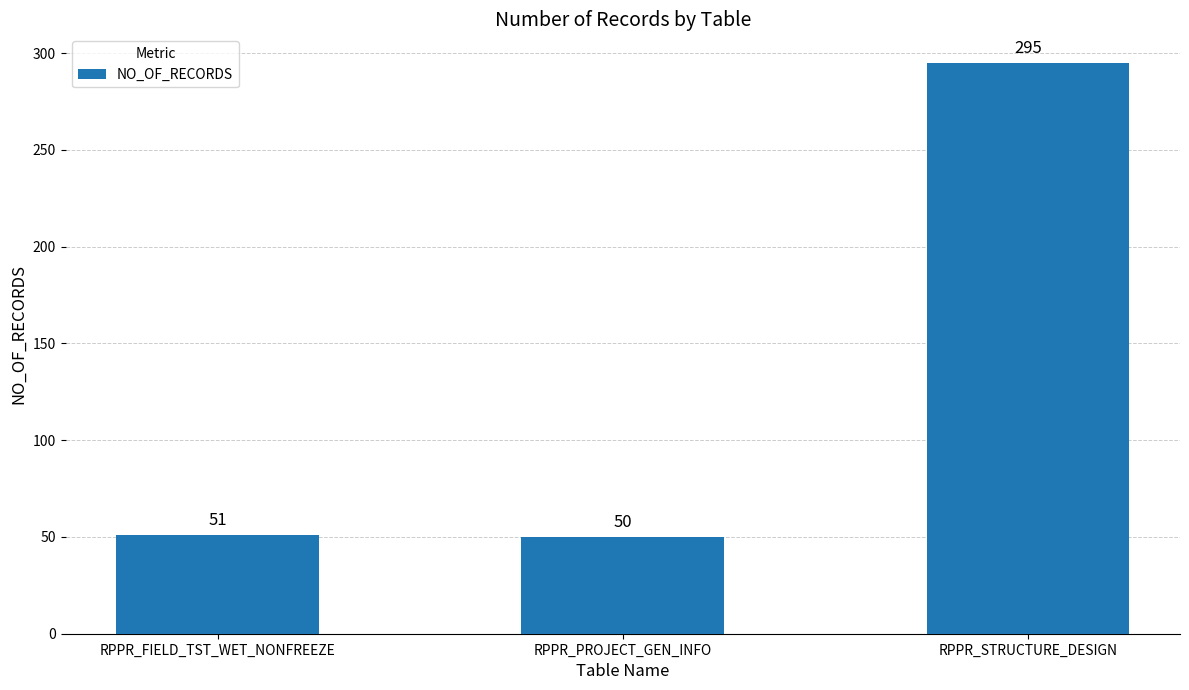

How many bars are there in total?

3